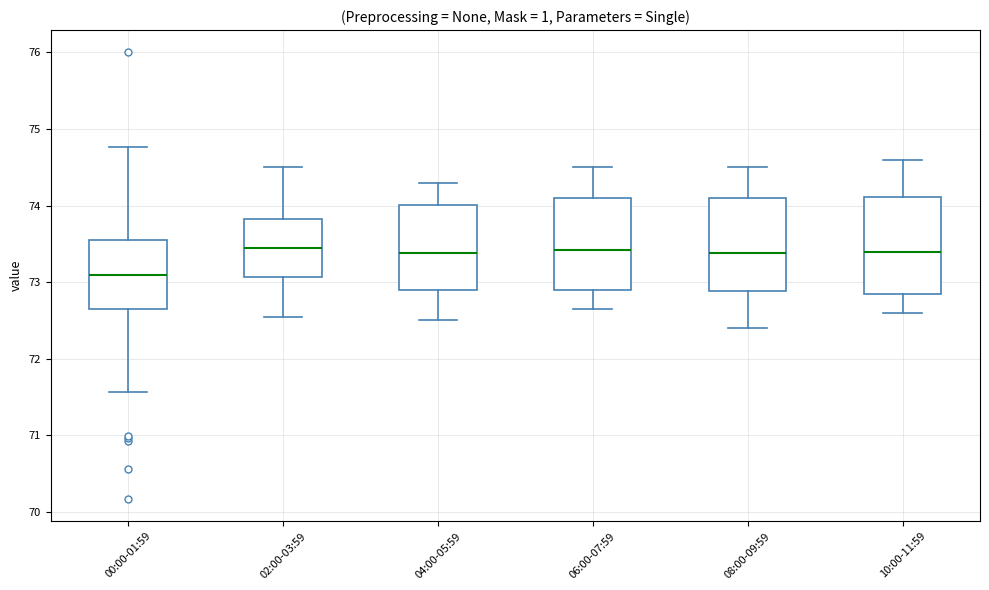

Reading left to right, read every box against the y-axis: the position of its median line, the range the box covers, and the ends of its whiskers. The values are not printed on the chart, so give them approximately, as read against the axis.

00:00-01:59: median 73.1, box 72.6 to 73.6, whiskers 71.6 to 74.8
02:00-03:59: median 73.5, box 73.1 to 73.8, whiskers 72.6 to 74.5
04:00-05:59: median 73.4, box 72.9 to 74.0, whiskers 72.5 to 74.3
06:00-07:59: median 73.4, box 72.9 to 74.1, whiskers 72.7 to 74.5
08:00-09:59: median 73.4, box 72.9 to 74.1, whiskers 72.4 to 74.5
10:00-11:59: median 73.4, box 72.9 to 74.1, whiskers 72.6 to 74.6